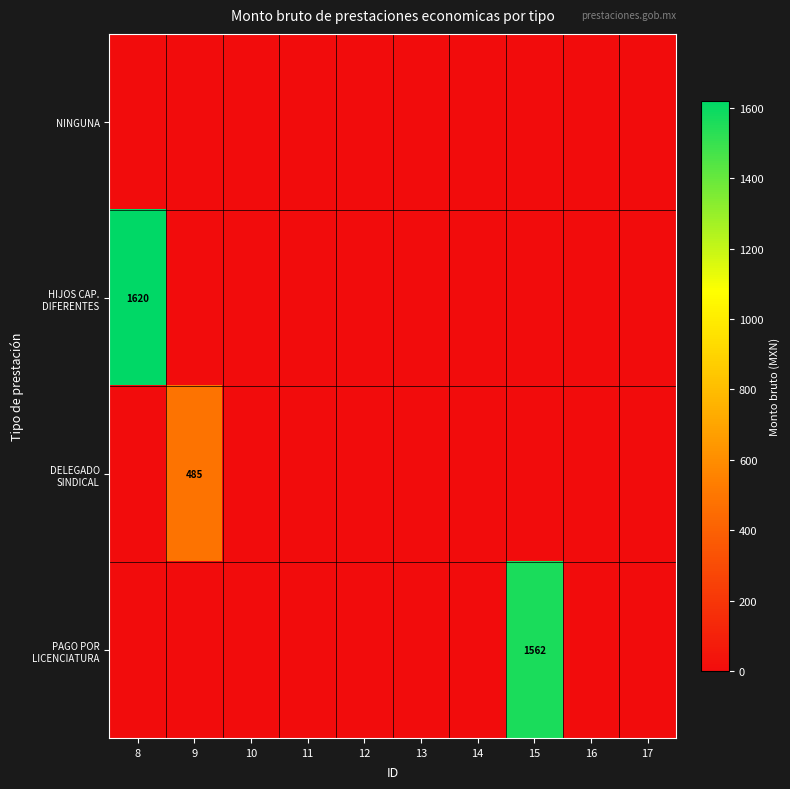

At which label does HIJOS CAP. DIFERENTES reach its minimum?

9